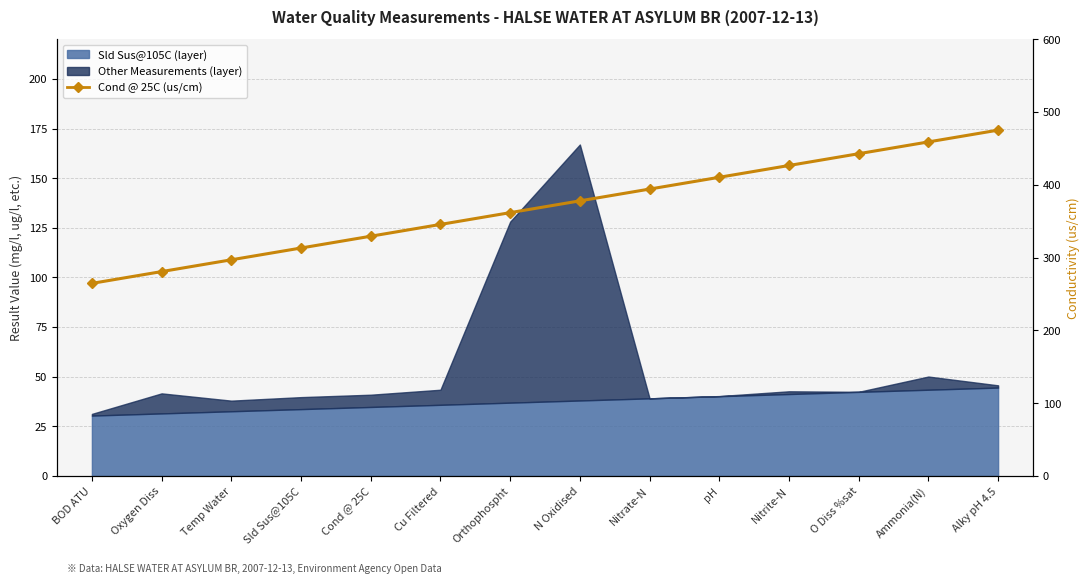

How many data points are less than 378?

7